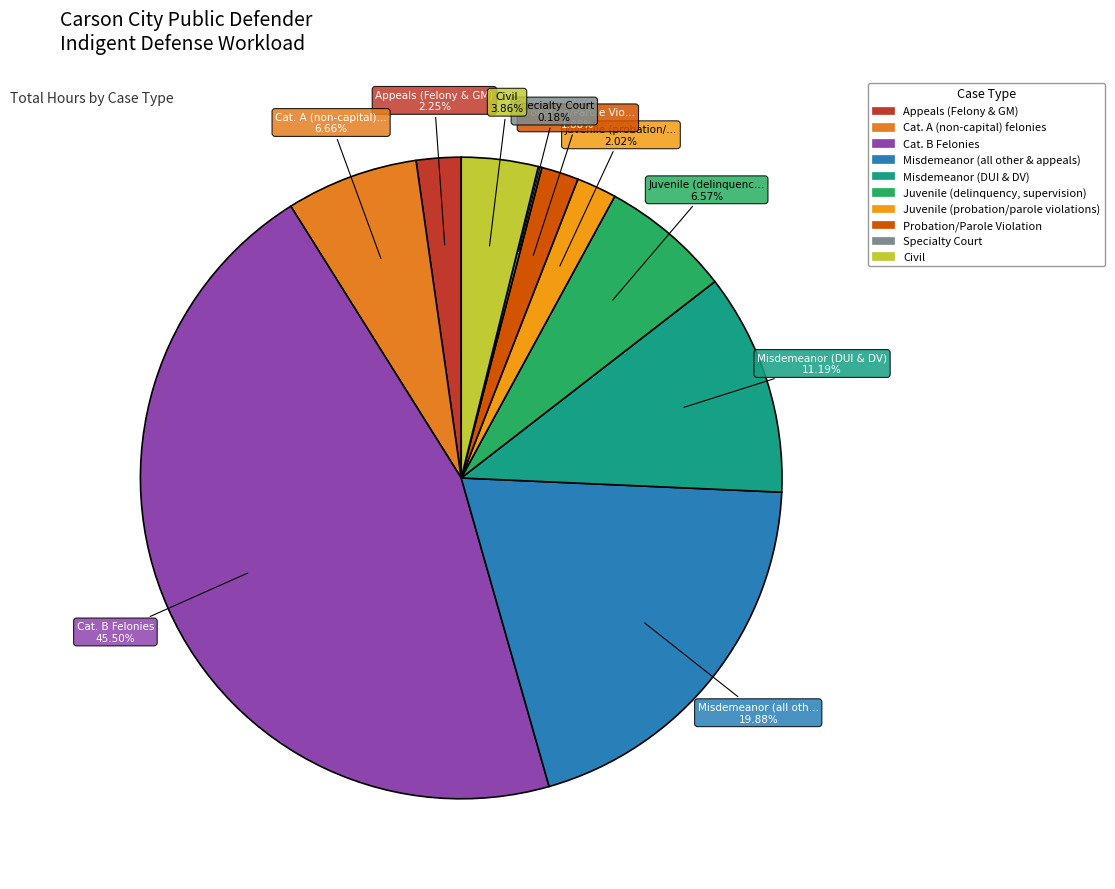

What percentage is NOT represented by Misdemeanor (DUI & DV)?

88.8%